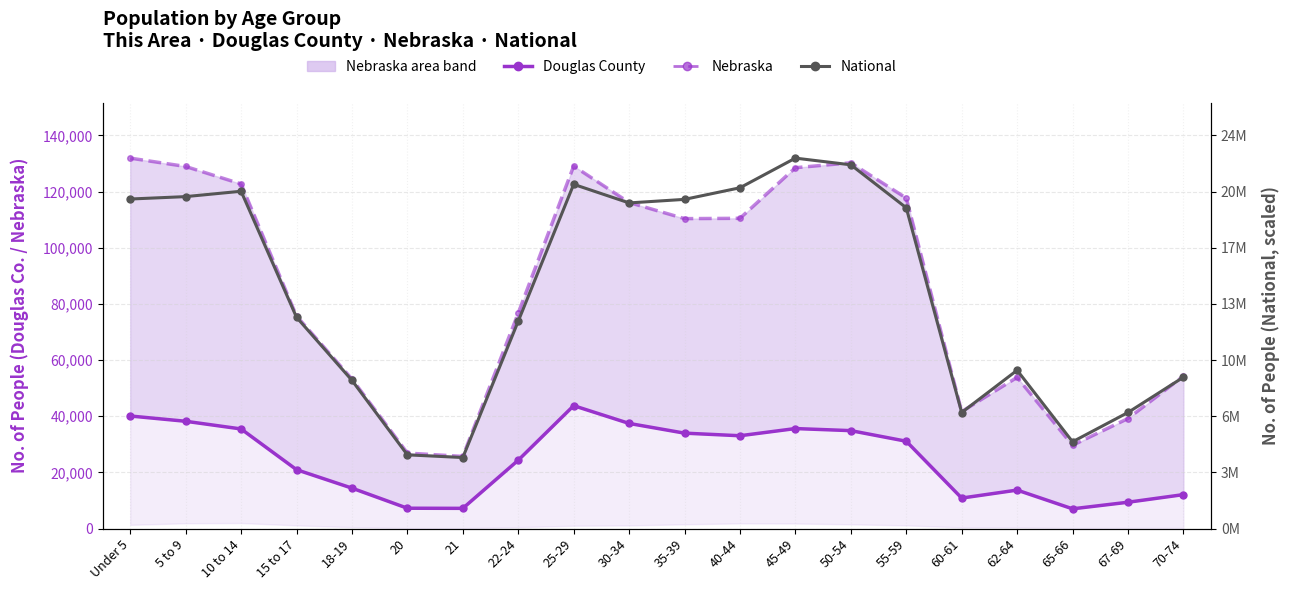

Is it true that Douglas County equals 23356.2 at 50-54?

False